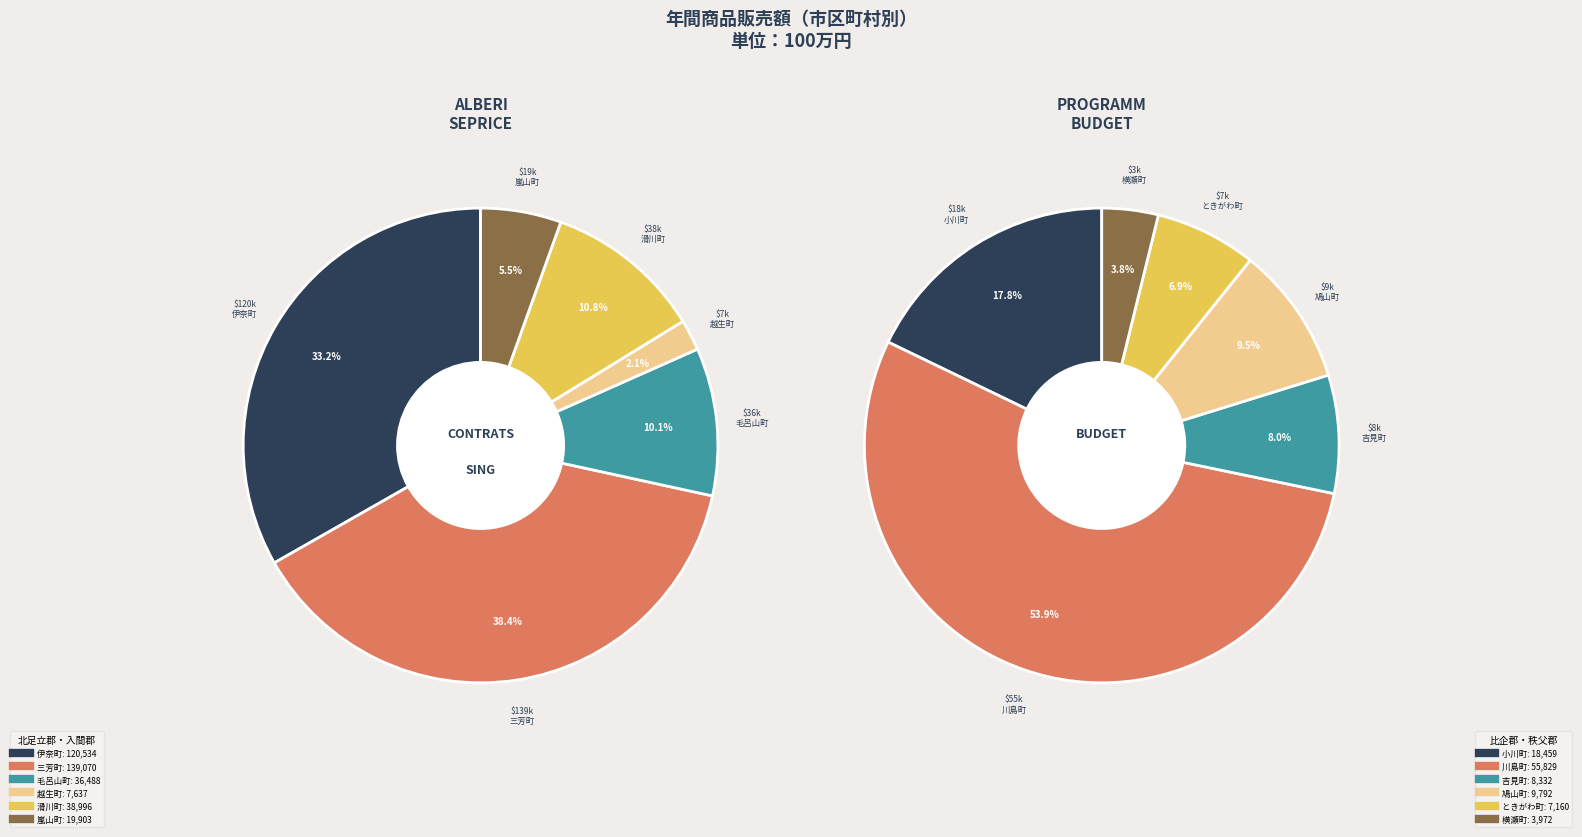

Count the number of slices in the pie.

12